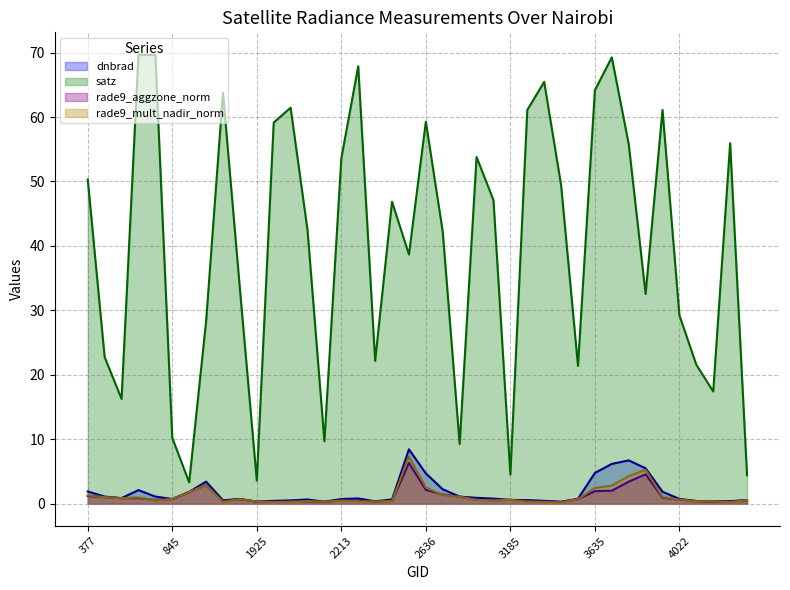

List the series in order of their peak value, highest first.

satz (line), dnbrad (line), rade9_mult_nadir_norm (line), rade9_aggzone_norm (line)